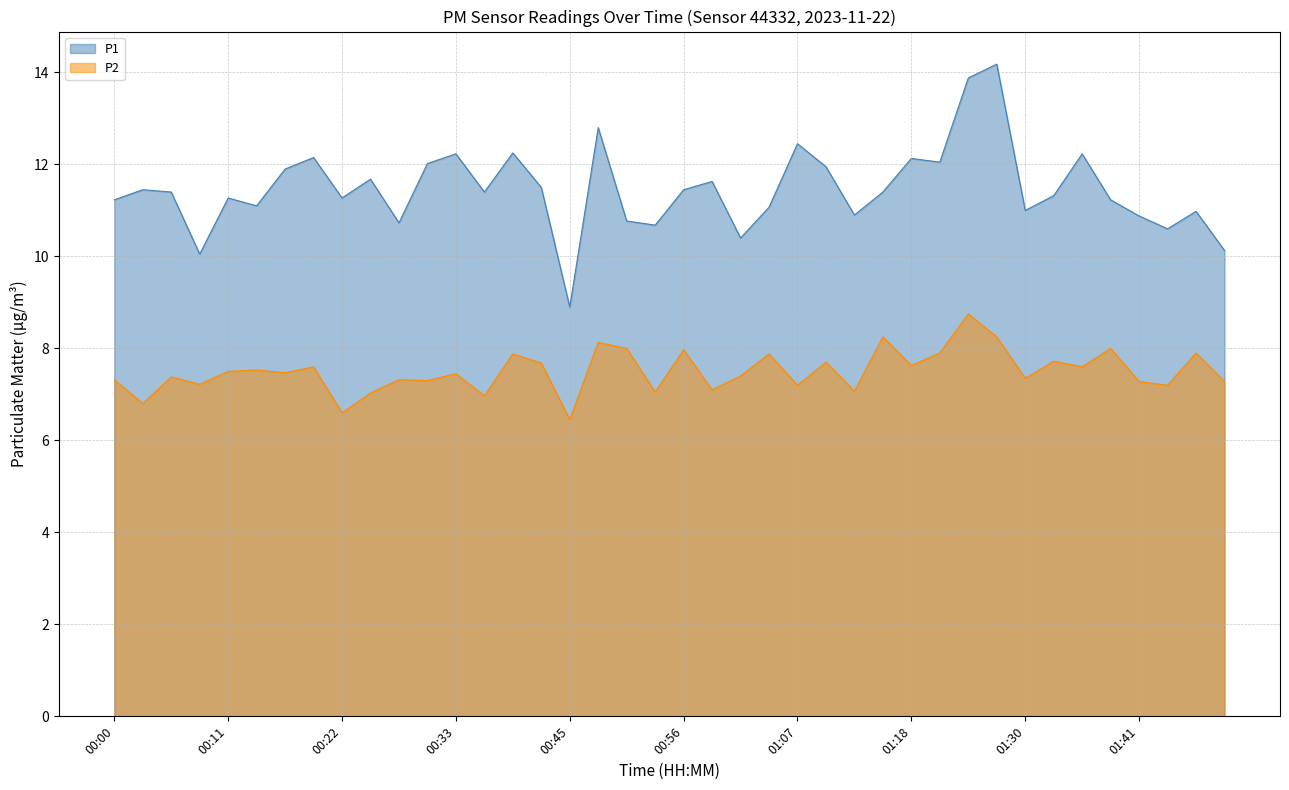

What are all the series names shown in the legend?

P1, P2